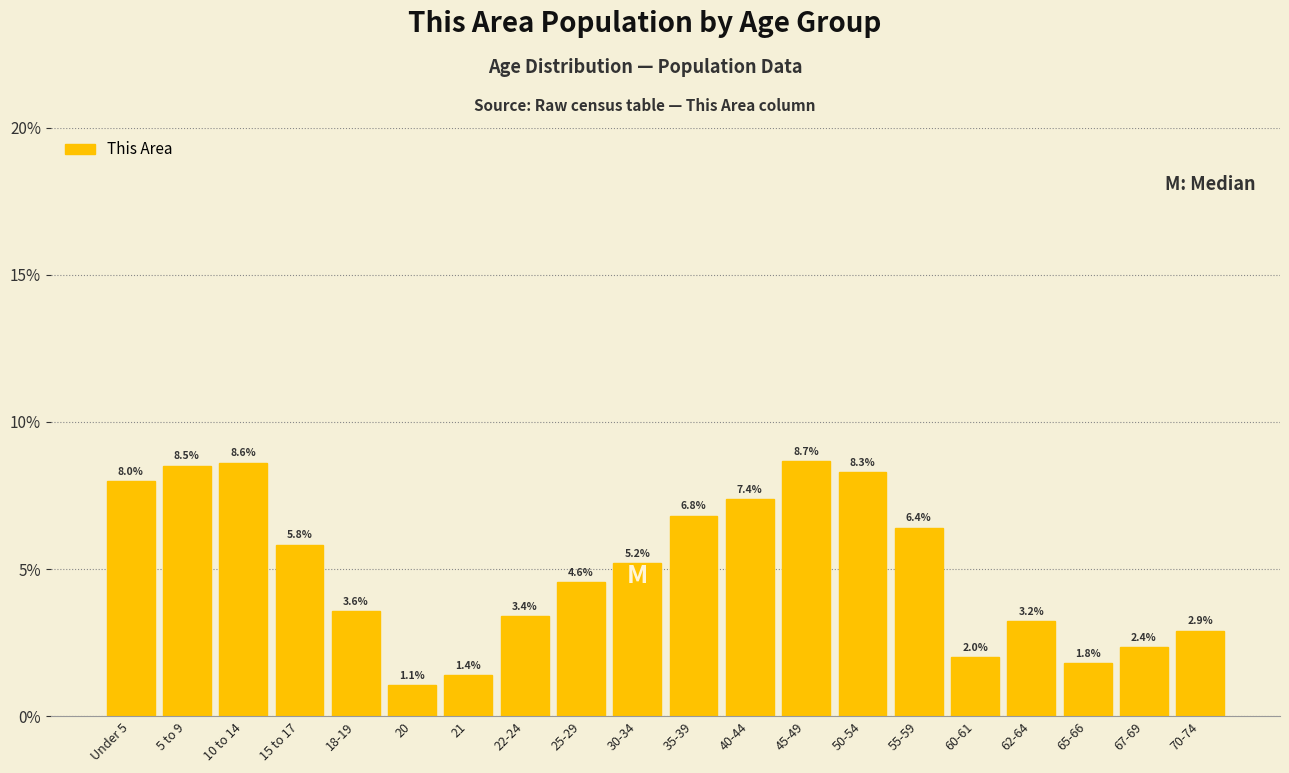

Reading left to right, extract all data points from this chart.

8.0	8.5	8.6	5.8	3.6	1.1	1.4	3.4	4.6	5.2	6.8	7.4	8.7	8.3	6.4	2.0	3.2	1.8	2.4	2.9